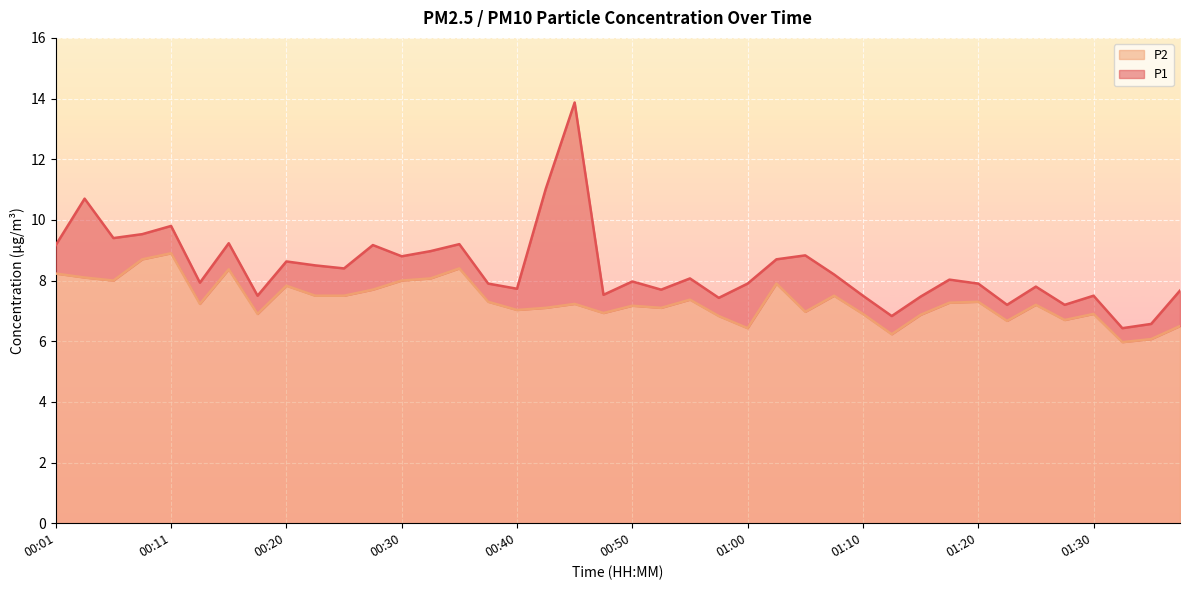

How many lines are shown in the chart?

2